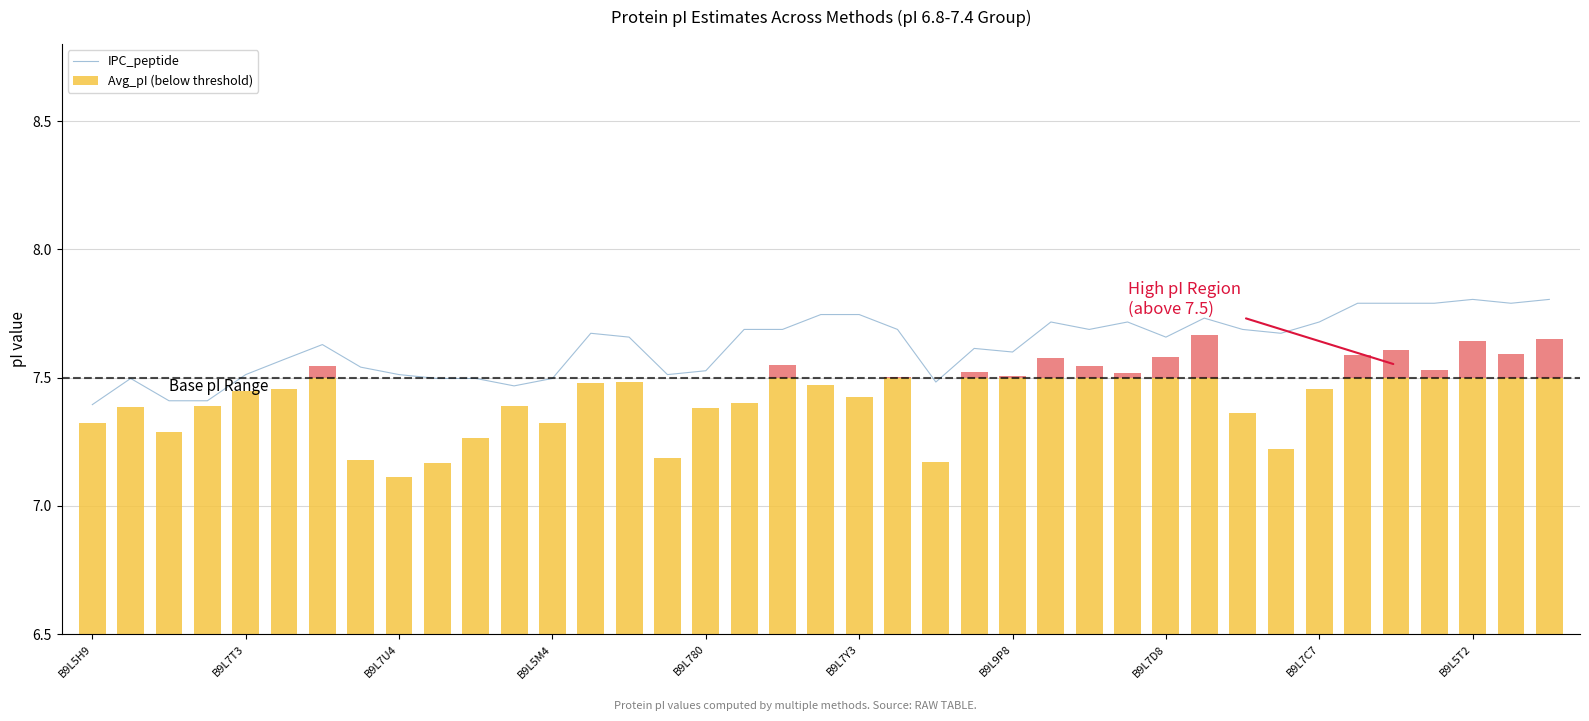

What position from the left is 22?

23